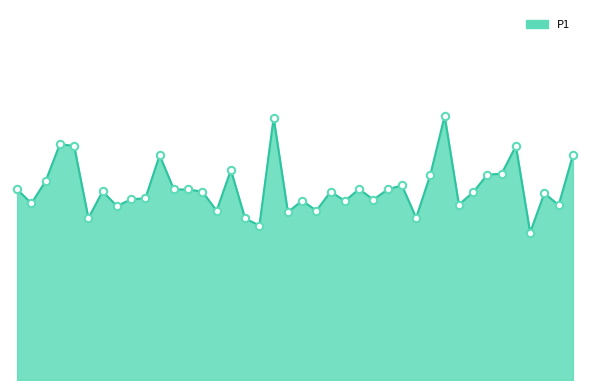

Does the chart have visible grid lines?

No